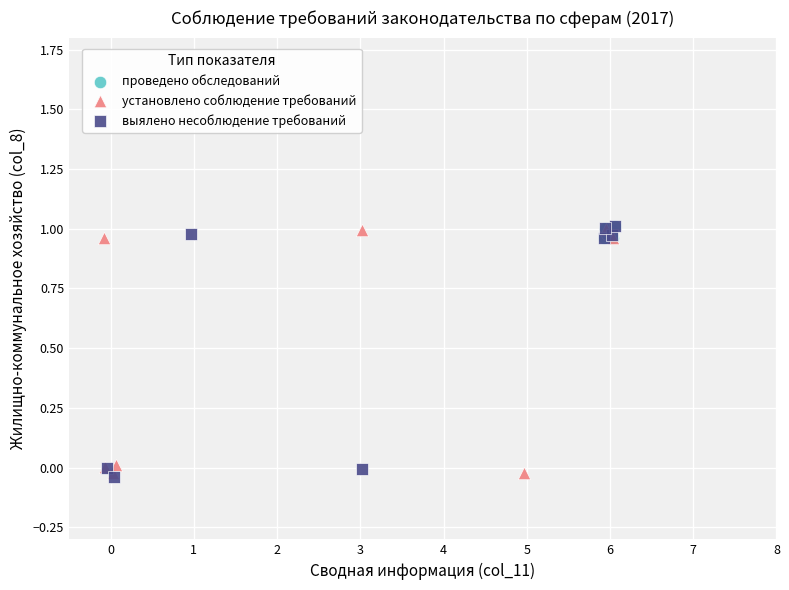

What are all the series names shown in the legend?

проведено обследований, установлено соблюдение требований, выялено несоблюдение требований